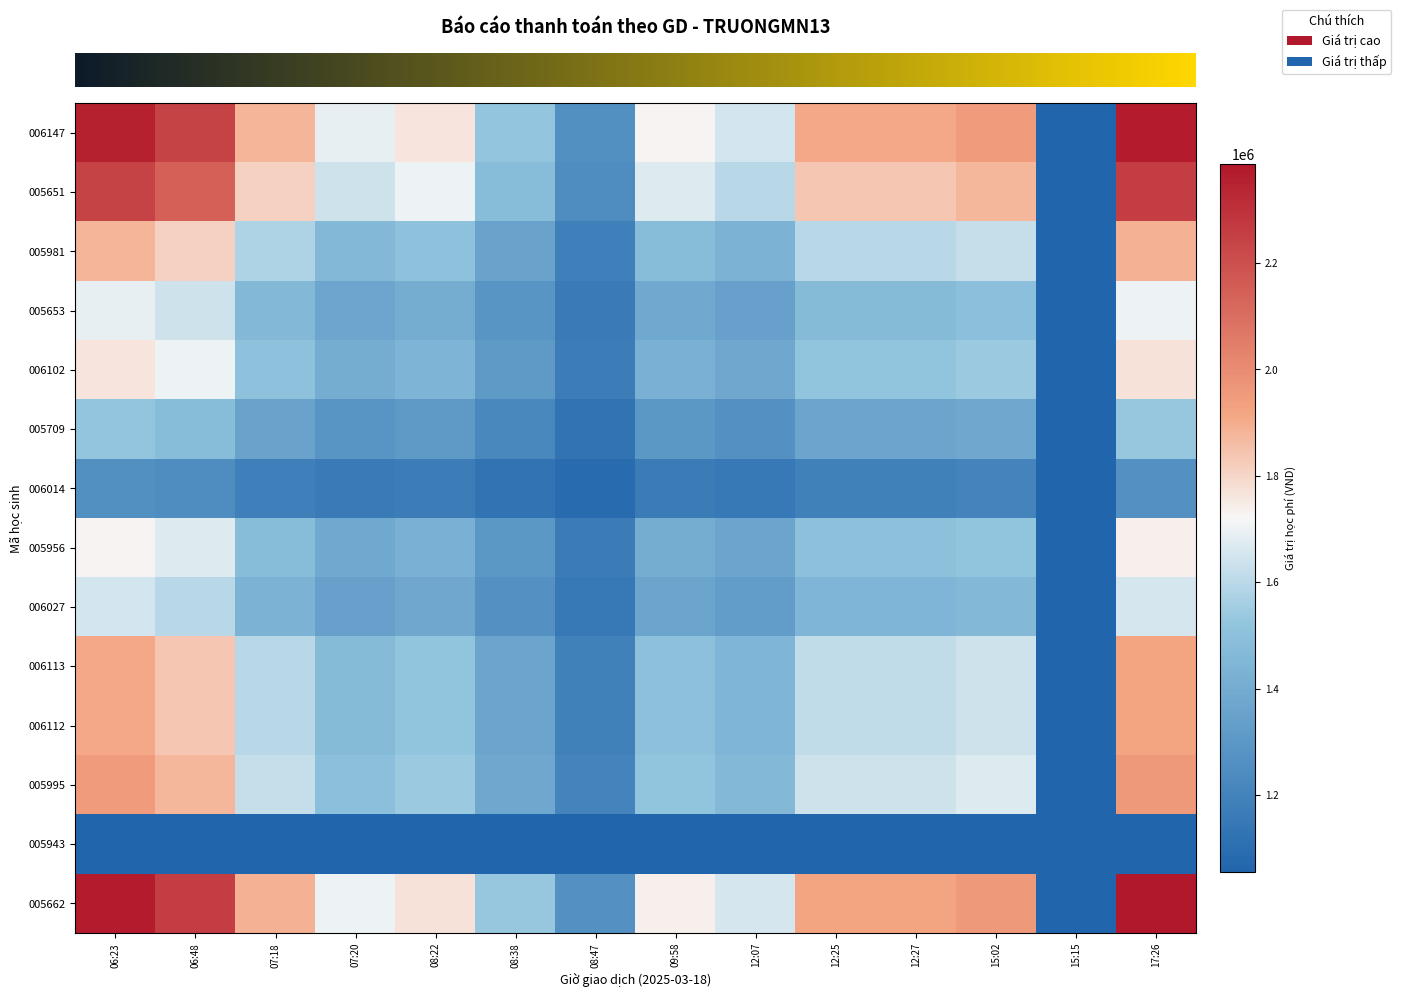

At which category is the sum across all series the highest?

17:26